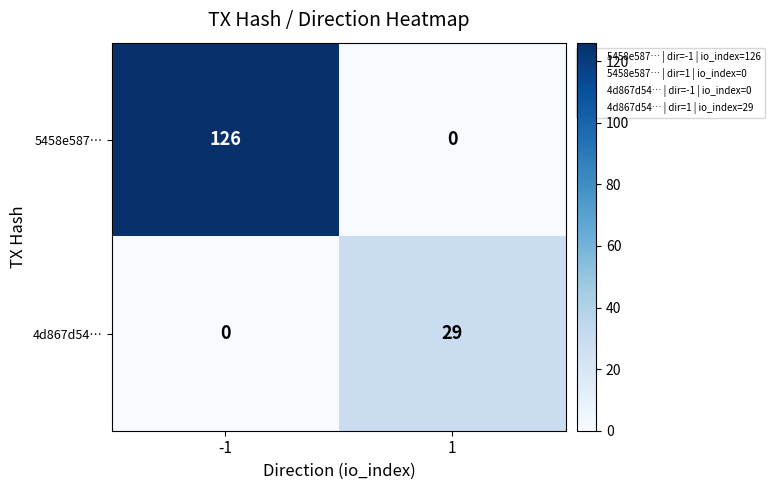

Rank the series at 1 from lowest to highest value.

5458e587…, 4d867d54…